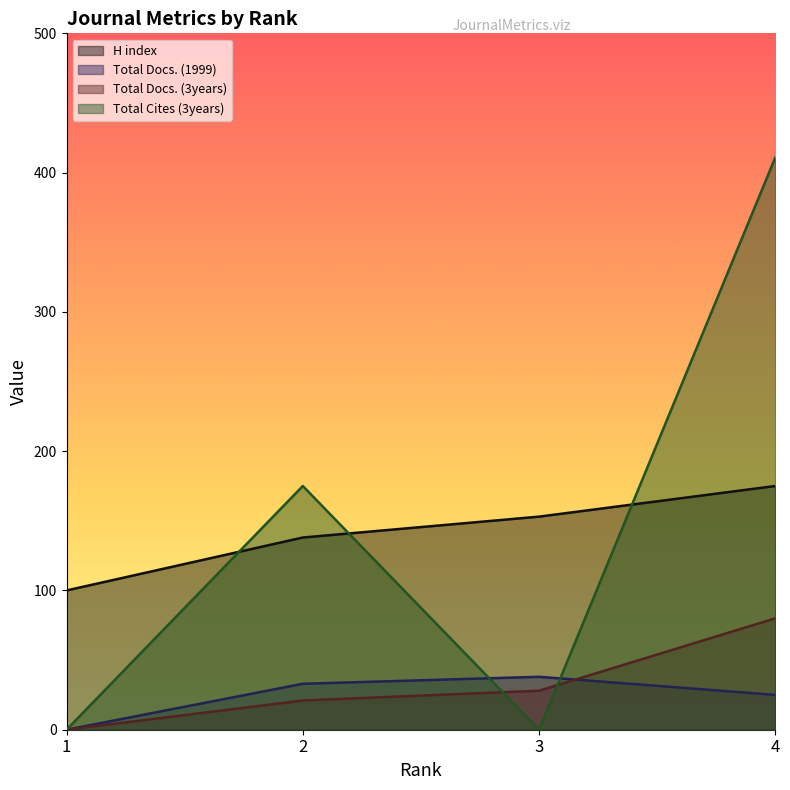

Count the number of data series in this chart.

4